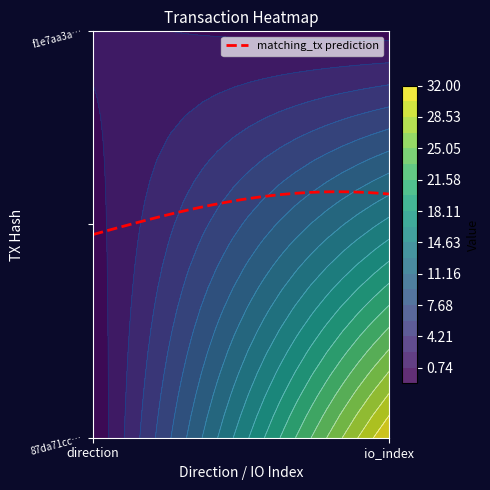

Reading right to left, list all the values displayed in this chart.

87da71ccdad1c6874caa0b724d277a5f7bbf3d8: 32	-1
f1e7aa3a610fd64ac70a89d3e4d593811097286: 0	1